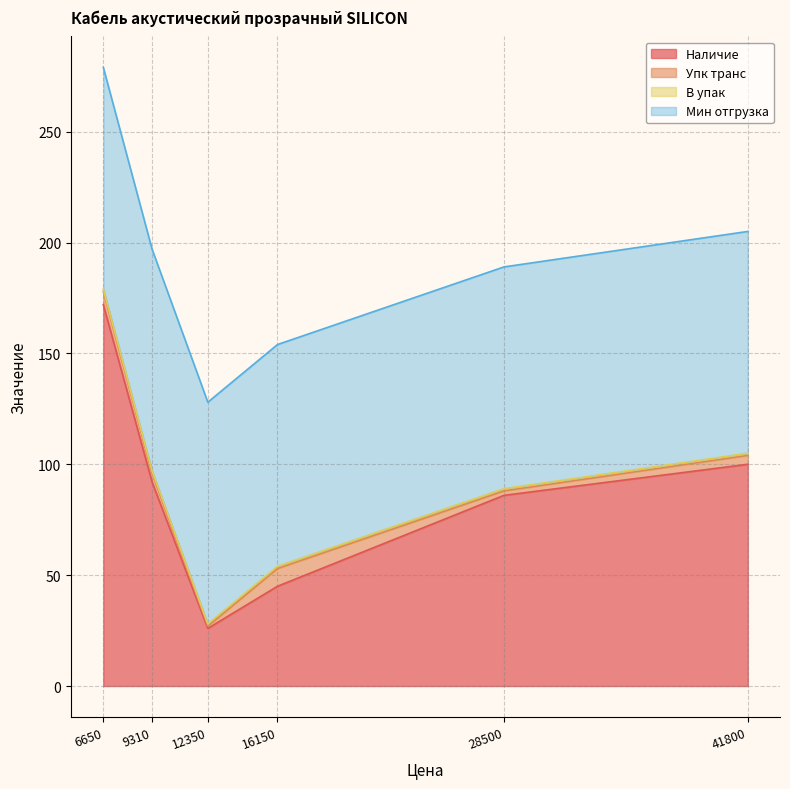

At which category does Упк транс reach its first local peak?

16150